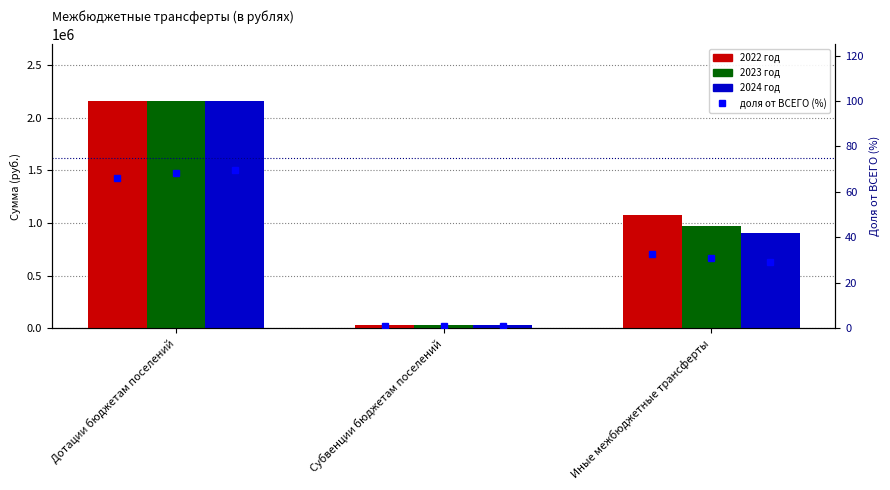

What is the value of the 2022 год bar at the 2nd from the left?

31400.0